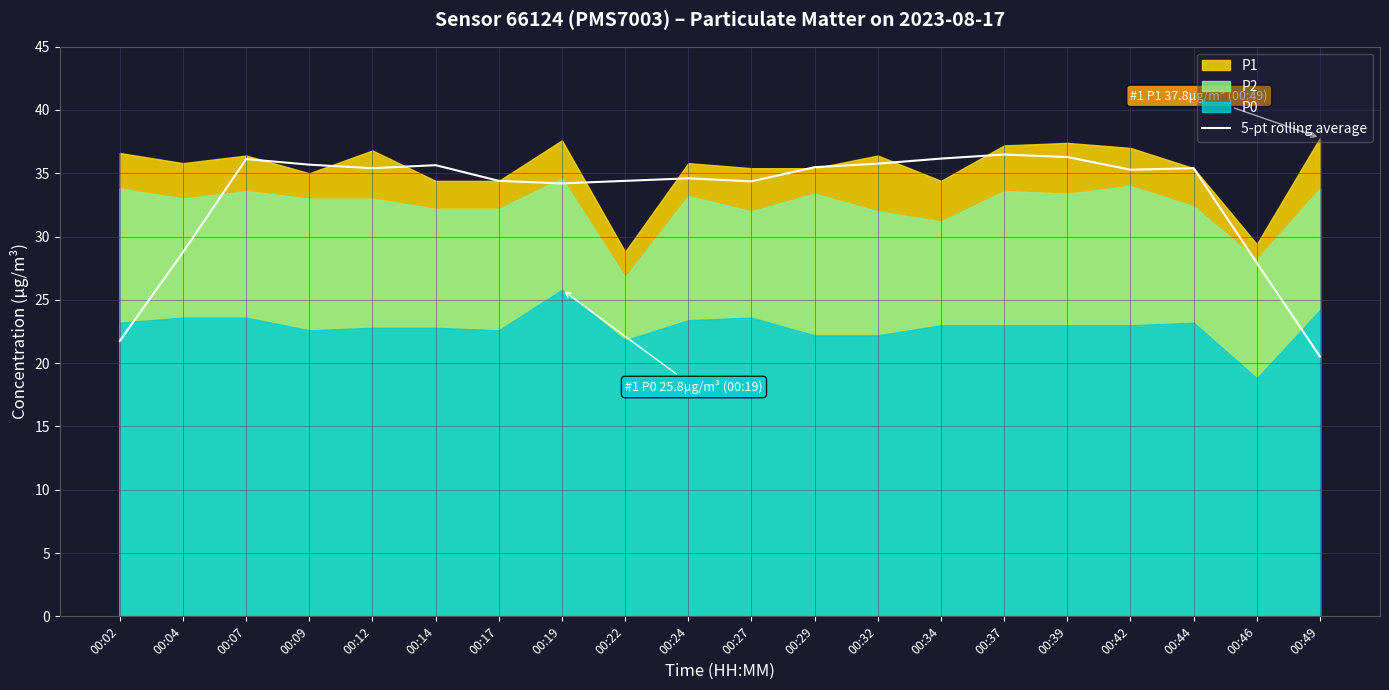

Rank the categories by value from lowest to highest.

00:49, 00:02, 00:46, 00:04, 00:19, 00:27, 00:17, 00:22, 00:24, 00:42, 00:12, 00:44, 00:29, 00:14, 00:09, 00:32, 00:07, 00:34, 00:39, 00:37